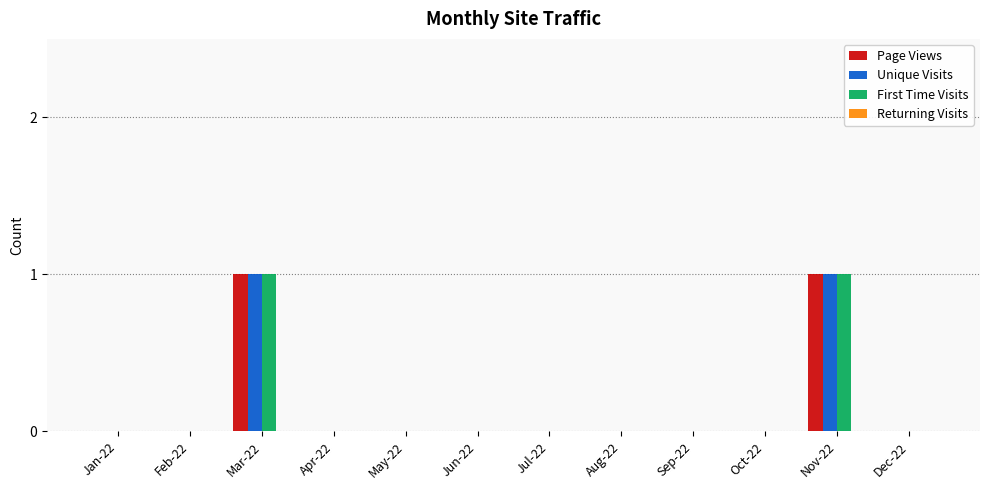

The value of Page Views at Apr-22 is -1. True or false?

False